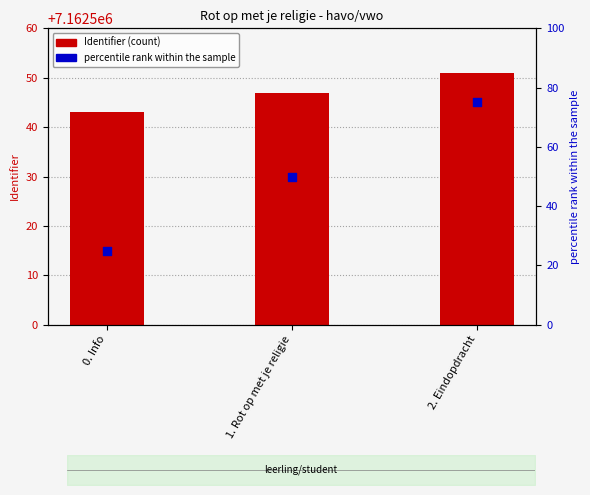

Which series has the largest Y range (max minus min)?

percentile rank within the sample